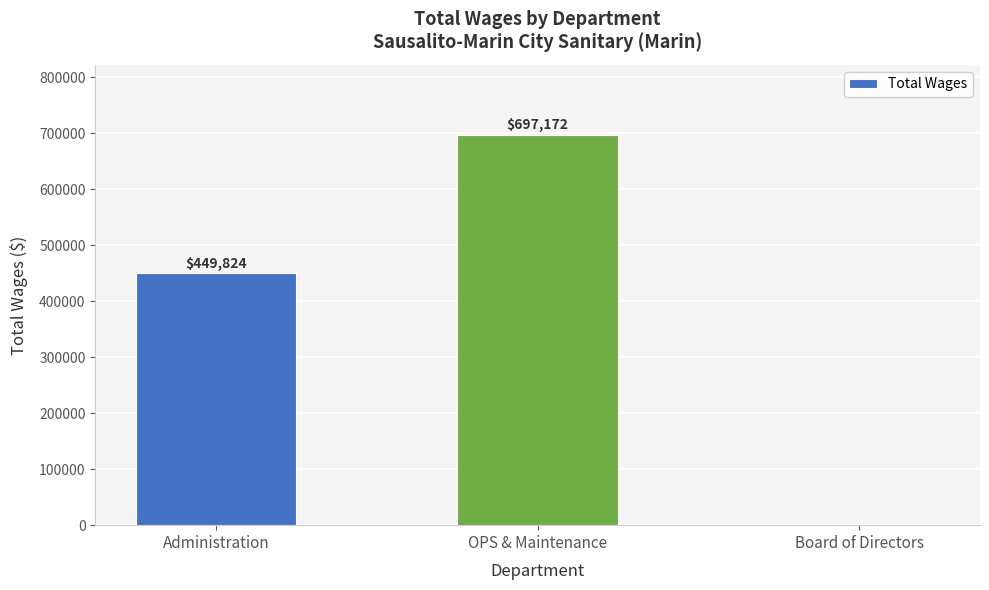

Reading left to right, extract all data points from this chart.

Administration=449824	OPS & Maintenance=697172	Board of Directors=0